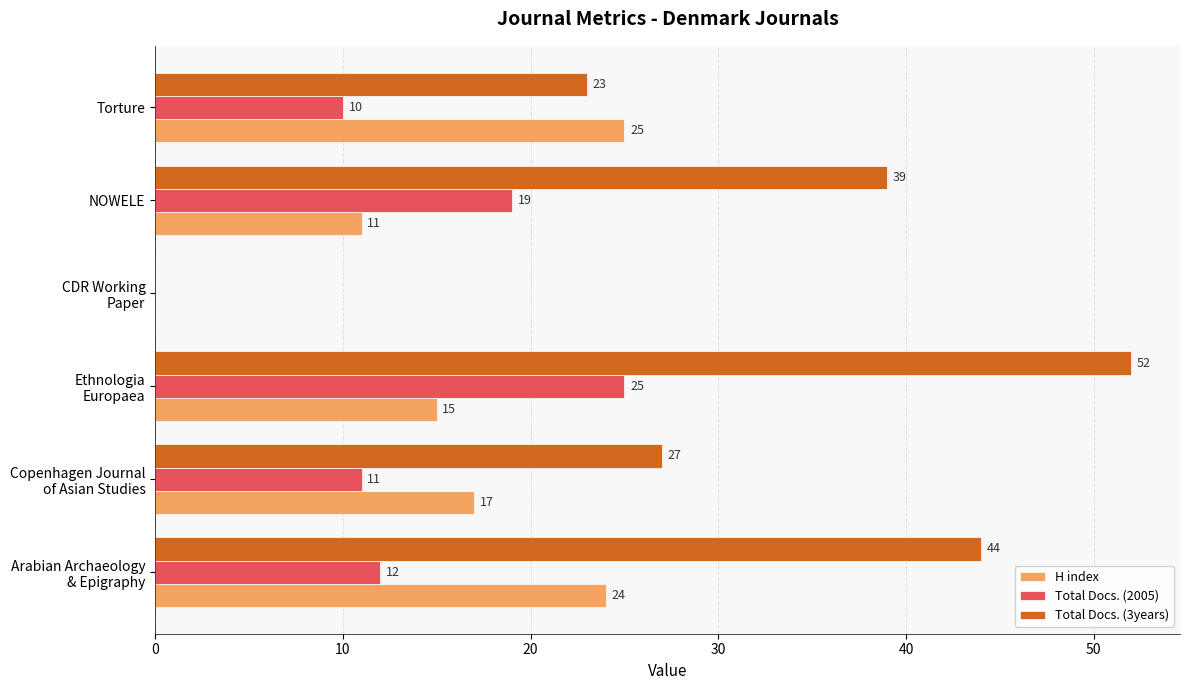

Where is H index nearest to the value 12?

NOWELE